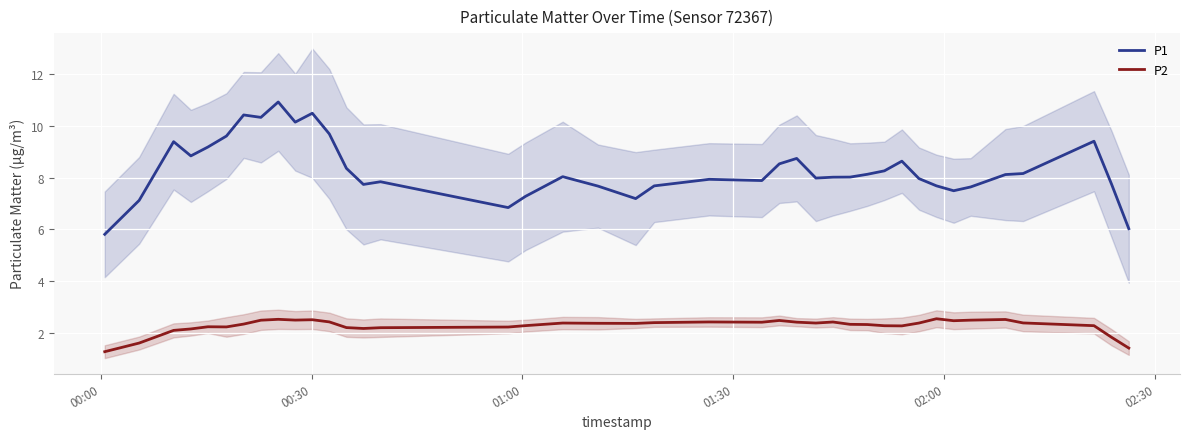

What is the highest value of the P2 series?

2.5